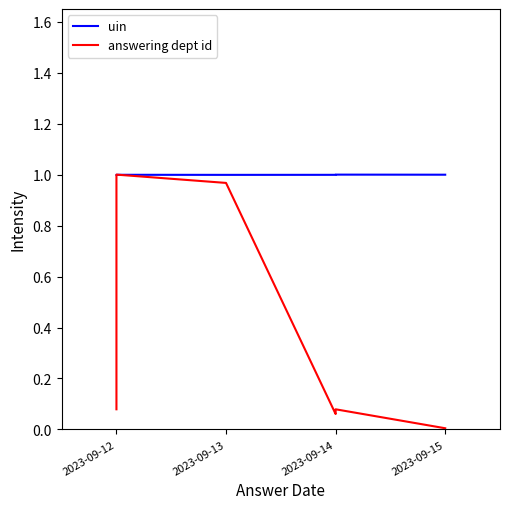

How many lines are shown in the chart?

2